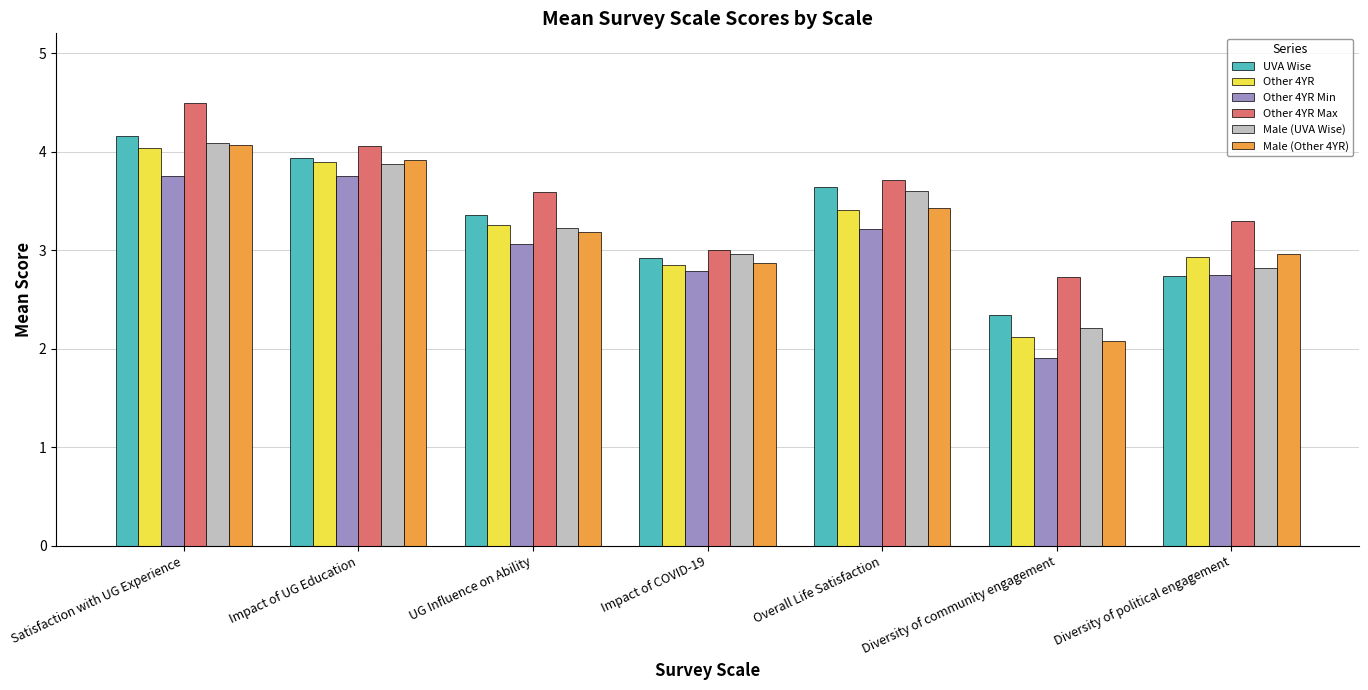

What is the minimum value for UVA Wise?

2.3